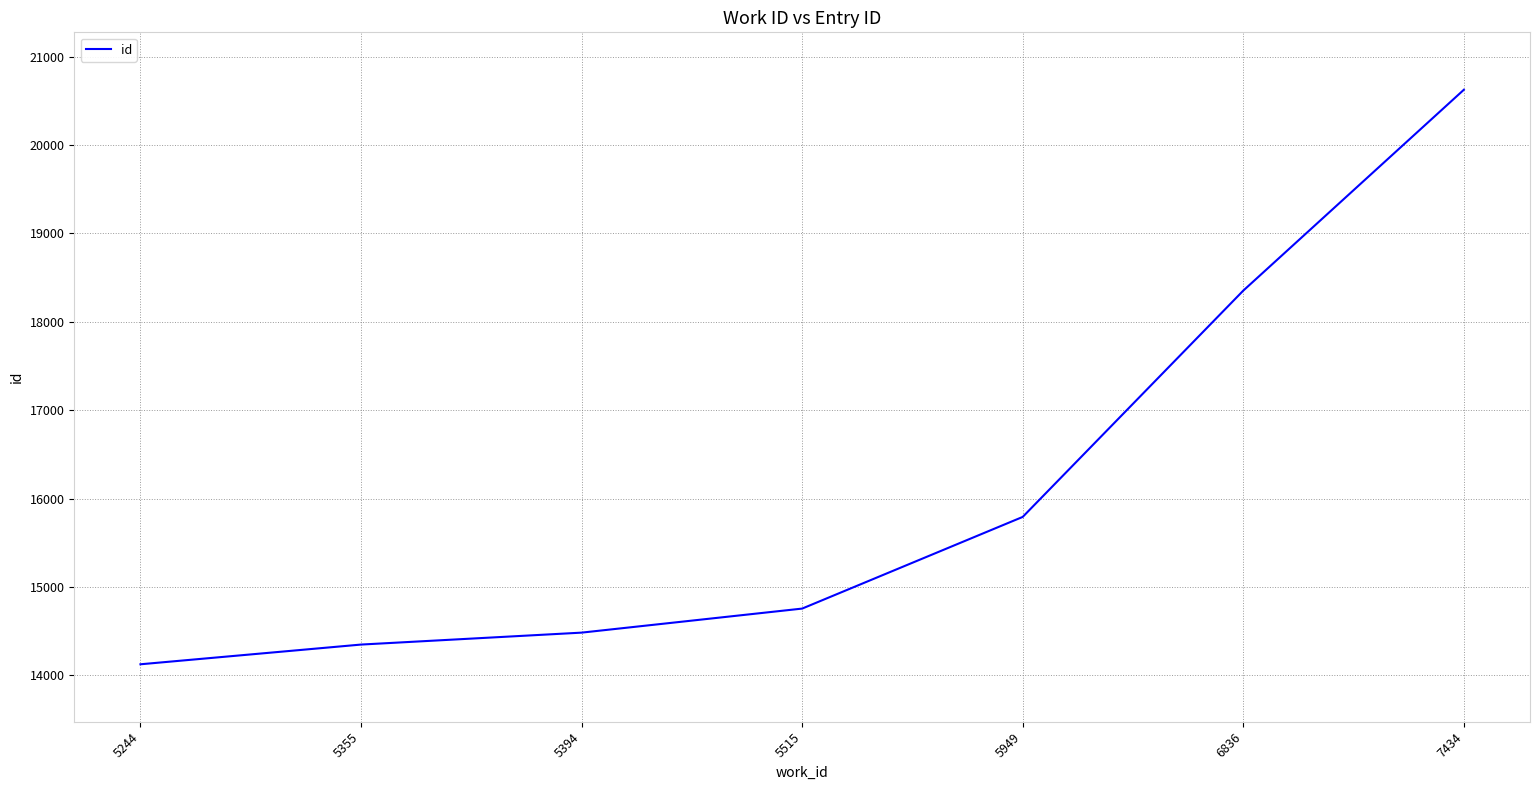

Where is the data nearest to the value 17375?

6836